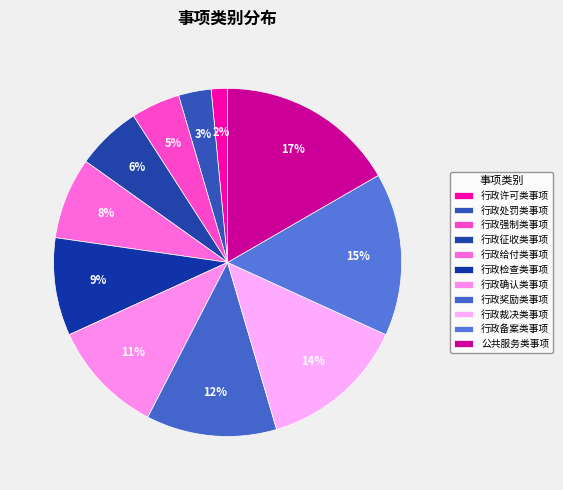

Is there any slice that represents more than half of the pie?

No